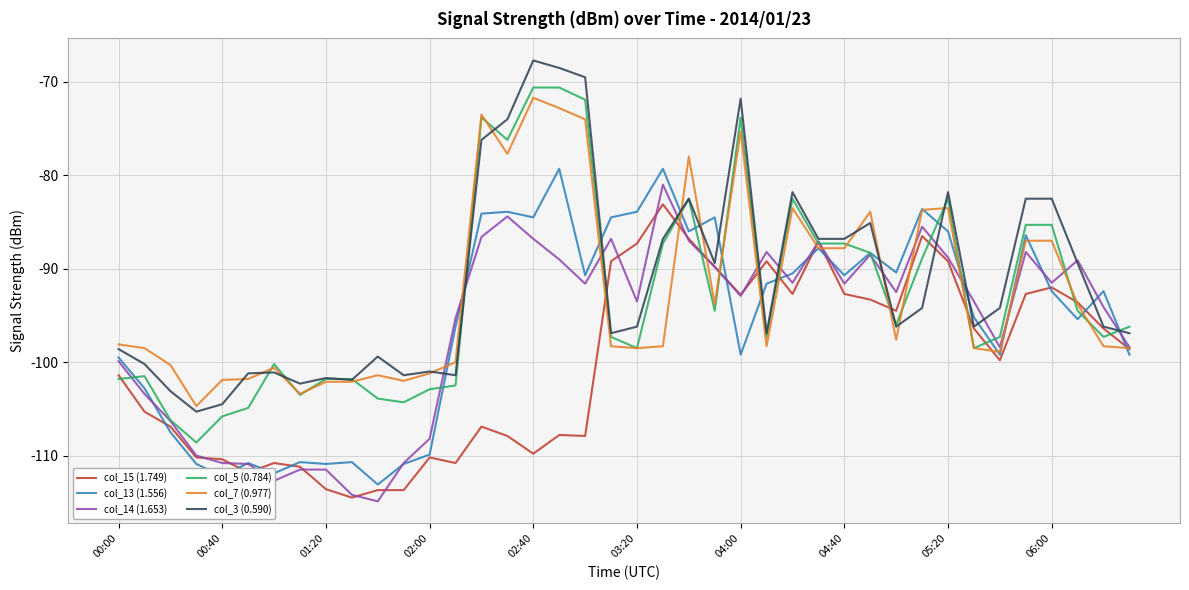

What is the maximum value shown in the chart?

-67.7